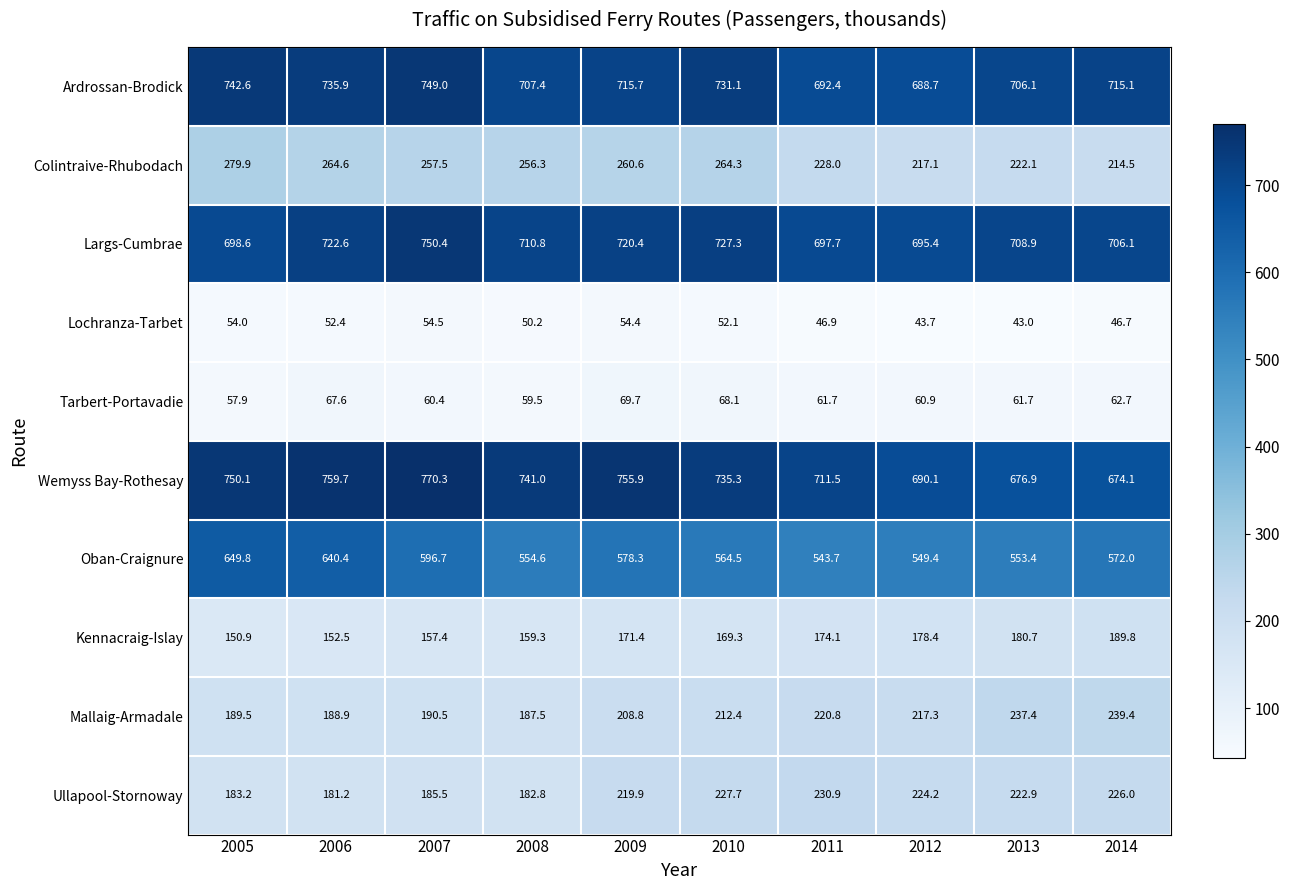

What is the greatest value displayed?

770.3